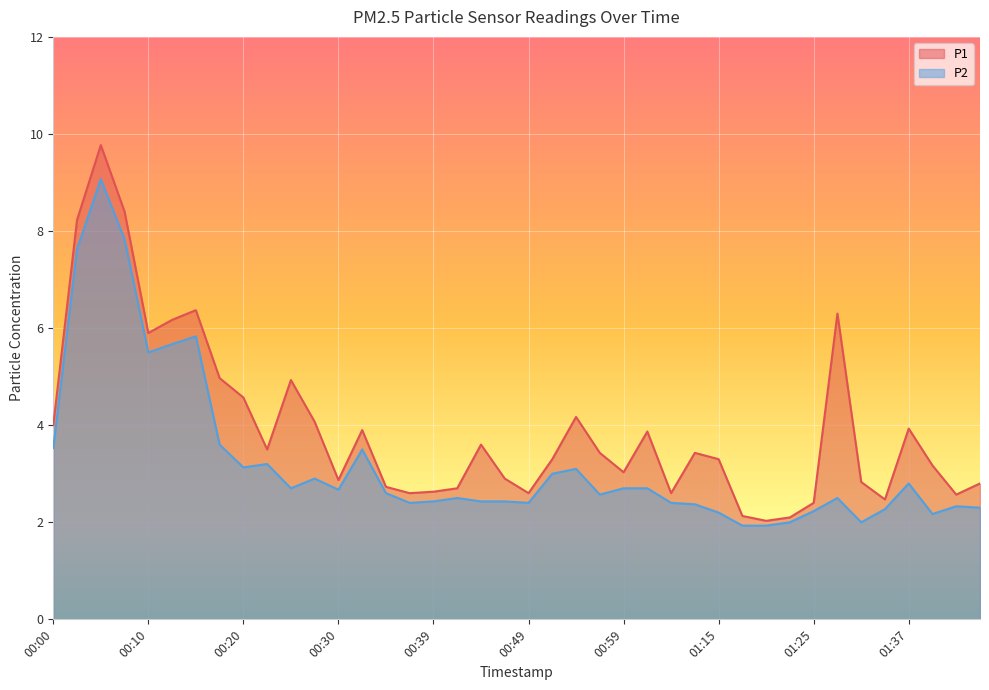

How many values in the P1 series exceed 3?

24